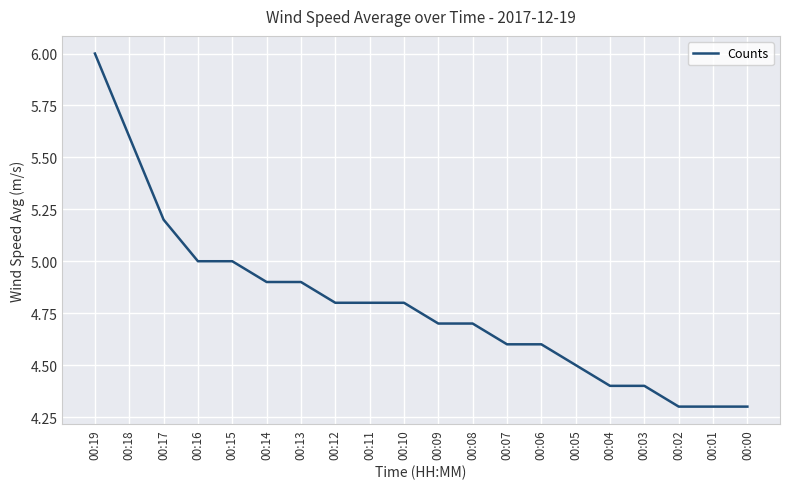

Does the chart have visible grid lines?

Yes